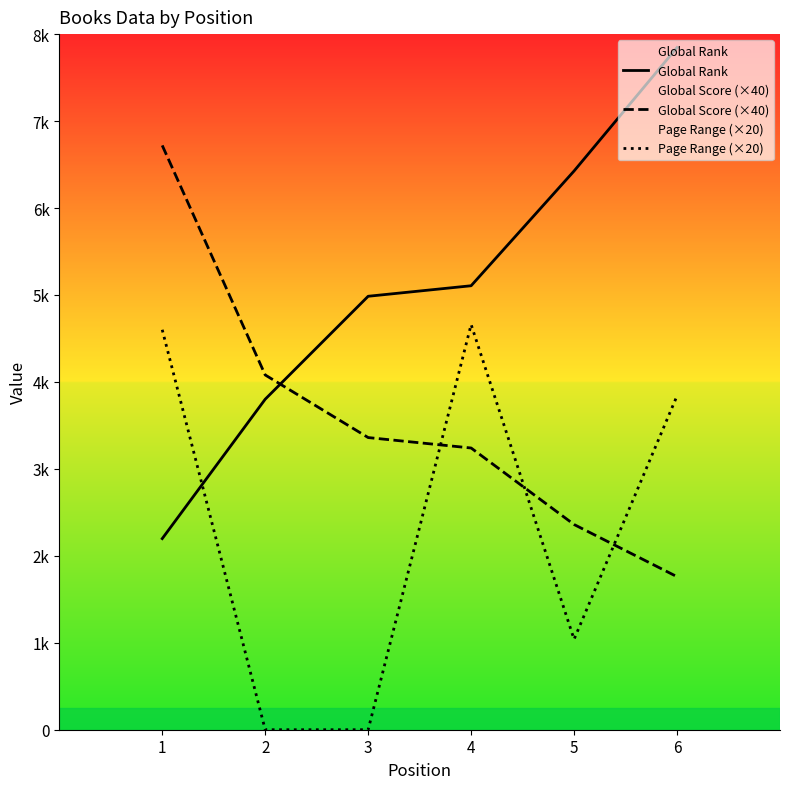

At how many categories does at least one series exceed 1539?

6